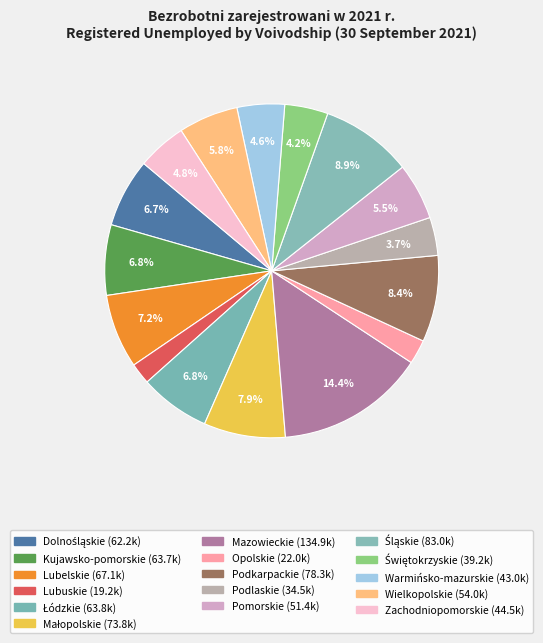

How many segments does this pie chart have?

16